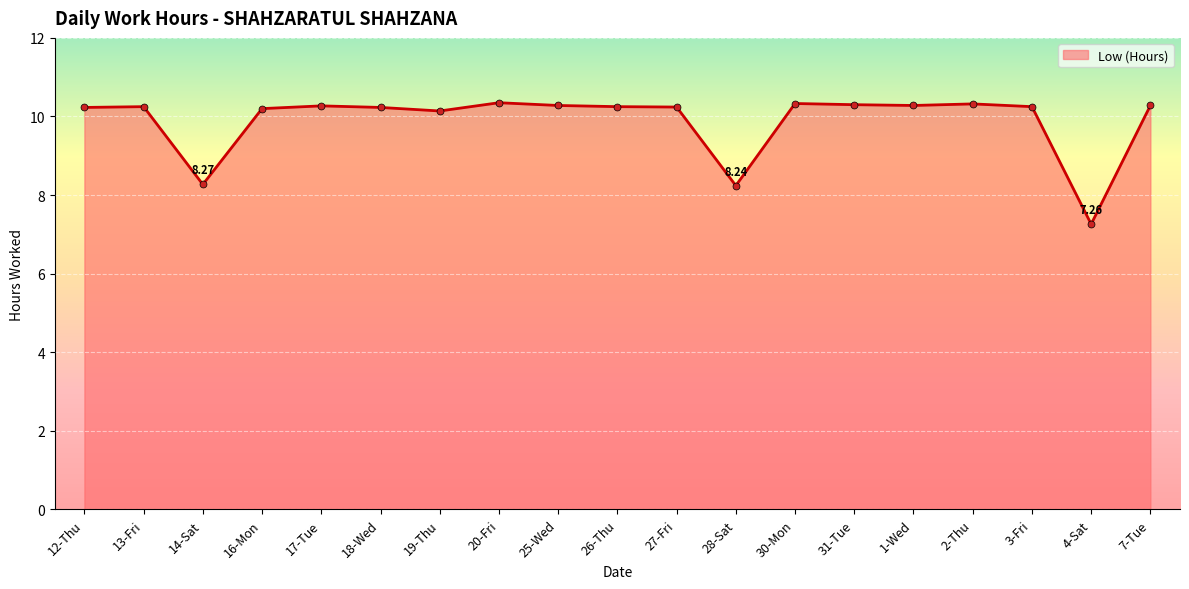

What position from the right is 20-Fri?

12